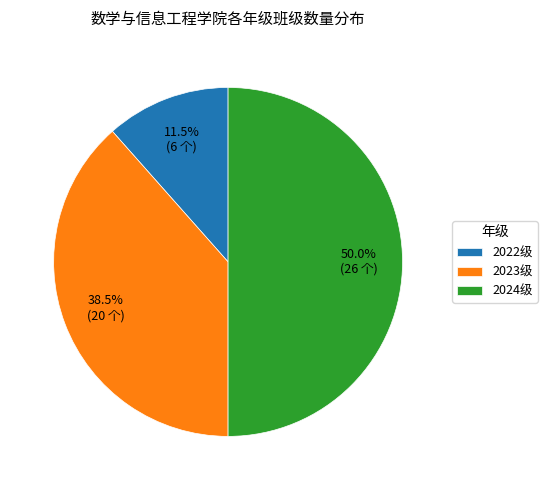

To the nearest percent, what is the combined percentage of 2024级 and 2022级?

62%